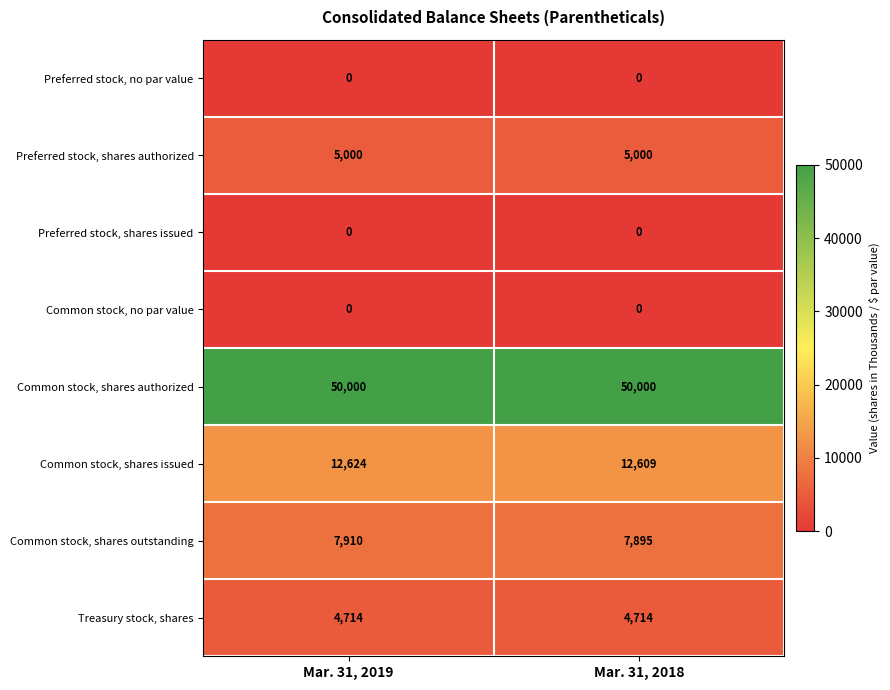

The value of Preferred stock, shares issued at Mar. 31, 2019 is 0. True or false?

True